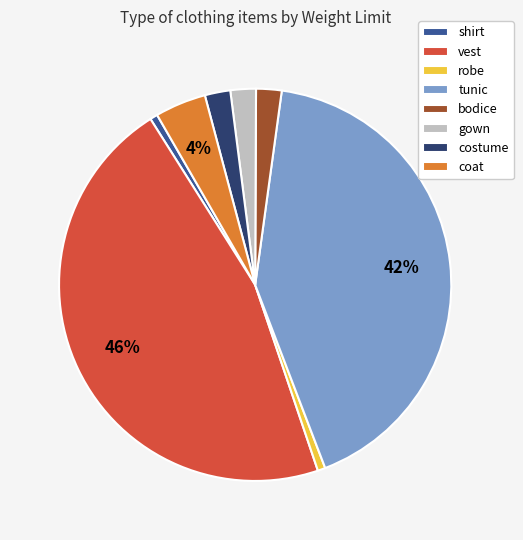

The vest slice represents 54% of the pie. True or false?

False